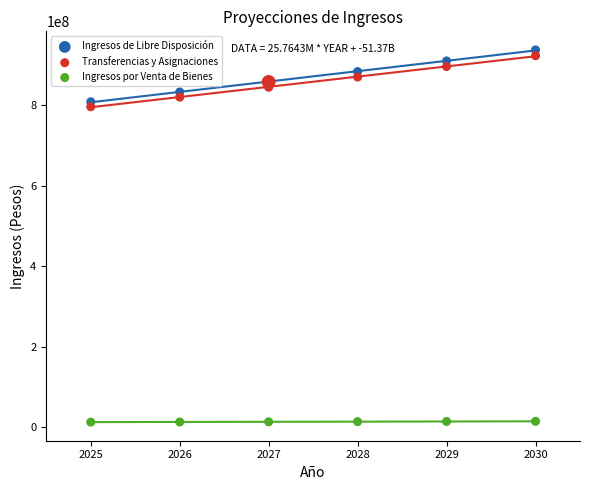

Which series has the widest spread of Y values?

Ingresos de Libre Disposición